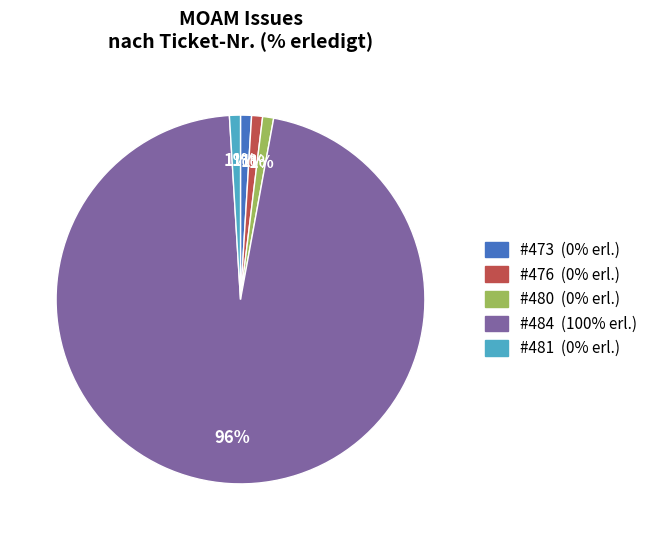

How many segments does this pie chart have?

5